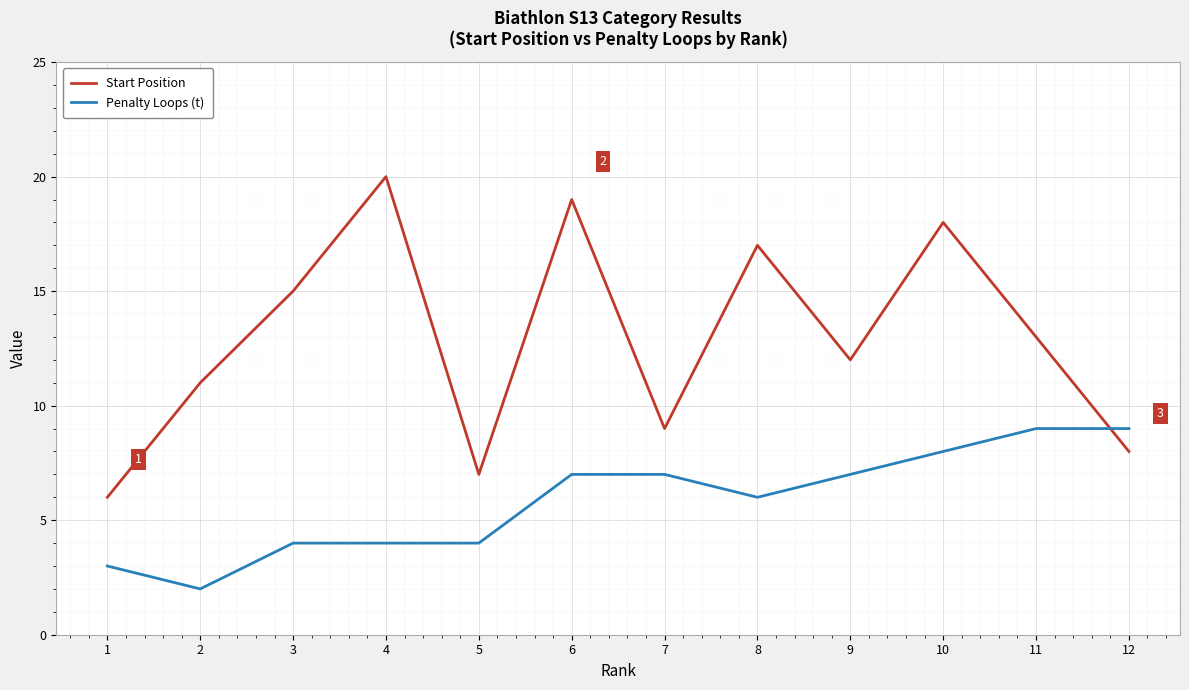

List the series in order of their peak value, lowest first.

Penalty Loops (t), Start Position